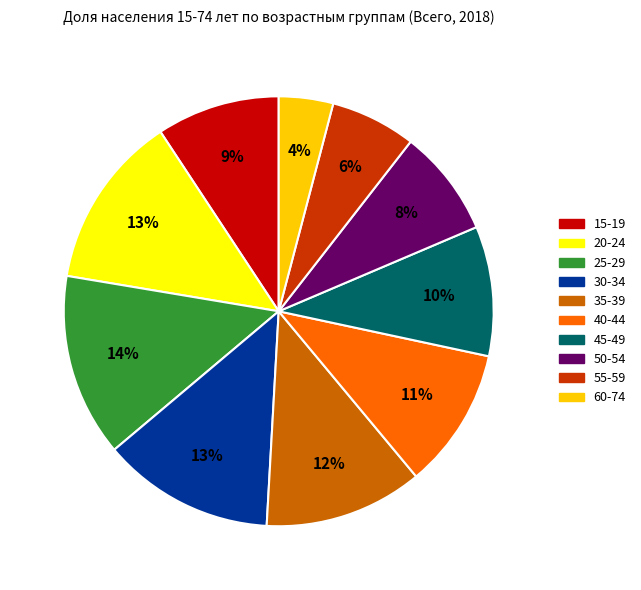

How many slices are in this pie chart?

10